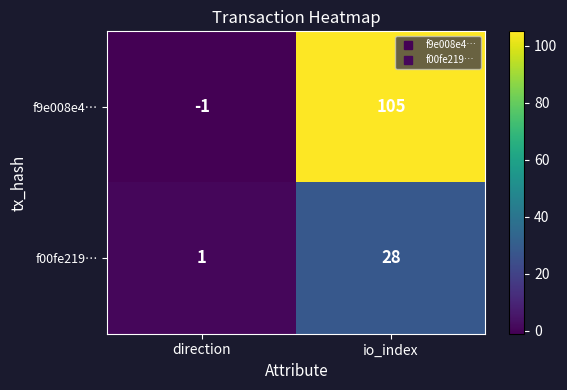

Is it true that f00fe219… equals 0 at direction?

False